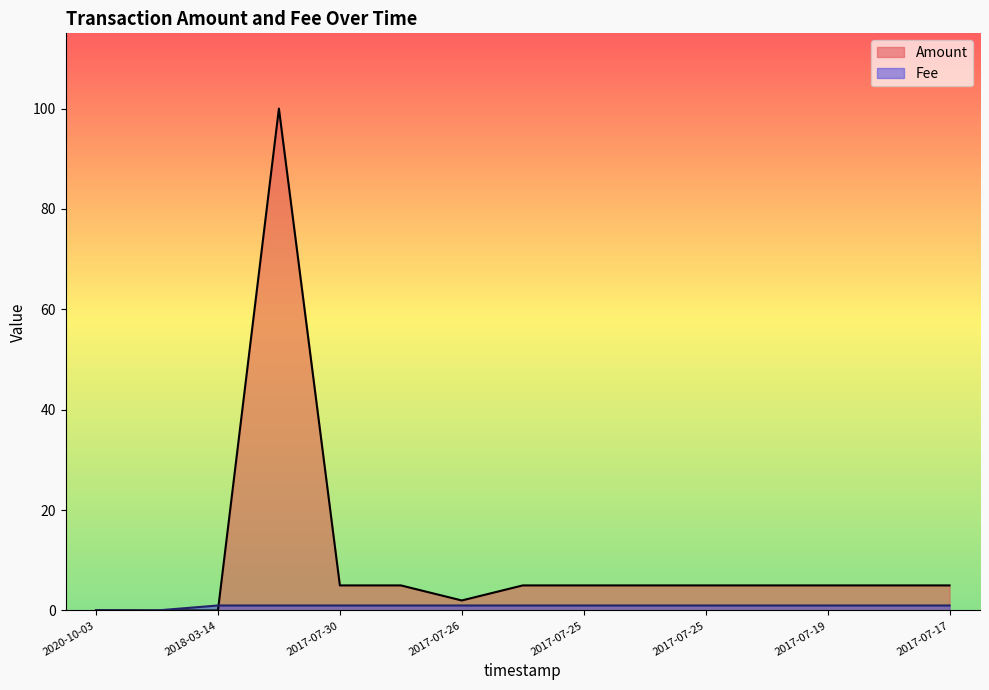

What is the spread (max minus min) of values at 2017-07-26?

1.0